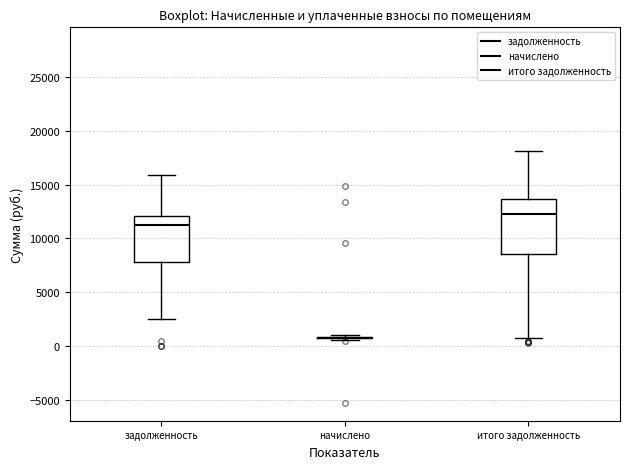

Which box is the tallest, from its lower edge to its upper edge?

итого задолженность